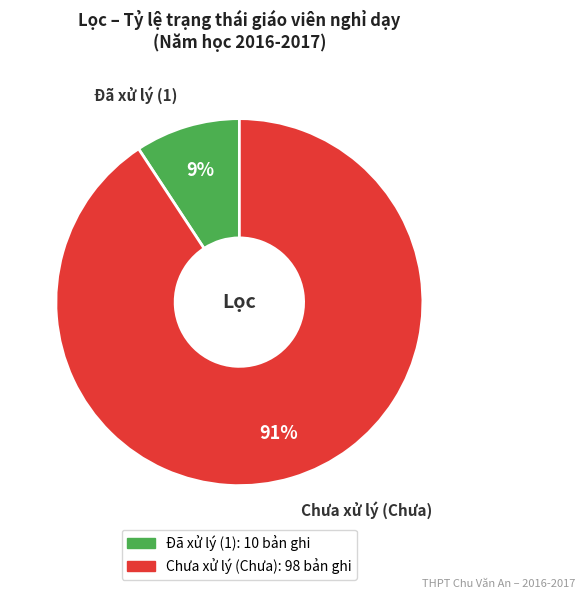

Between Chưa xử lý (Chưa) and Đã xử lý (1), which is larger?

Chưa xử lý (Chưa)